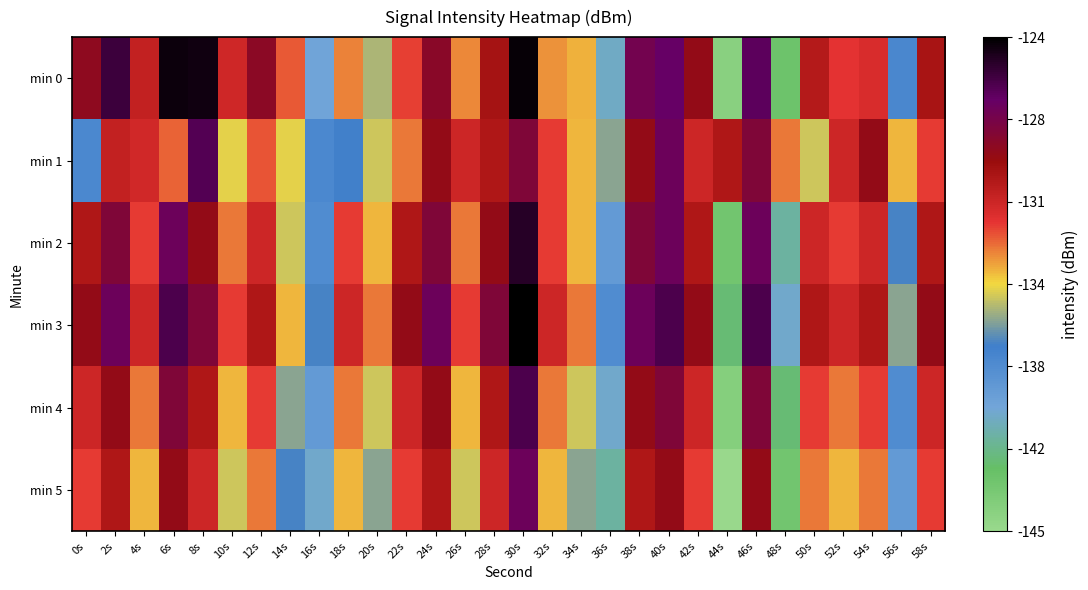

Reading left to right, list all the values displayed in this chart.

min 0: 0s=-128.7	2s=-125.6	4s=-130.7	6s=-124.4	8s=-124.5	10s=-131.1	12s=-128.6	14s=-132.5	16s=-139.7	18s=-133.2	20s=-135.5	22s=-132.1	24s=-128.5	26s=-133.2	28s=-129.7	30s=-124.2	32s=-133.4	34s=-133.9	36s=-140.2	38s=-127.4	40s=-126.7	42s=-128.9	44s=-144.1	46s=-126.4	48s=-142.8	50s=-130.2	52s=-131.8	54s=-131.4	56s=-137.7	58s=-129.8
min 1: 0s=-137.8	2s=-130.7	4s=-131.2	6s=-132.6	8s=-126.1	10s=-134.7	12s=-132.4	14s=-134.7	16s=-137.7	18s=-137.0	20s=-135.0	22s=-133.0	24s=-129.0	26s=-131.0	28s=-130.0	30s=-128.0	32s=-132.0	34s=-134.0	36s=-136.0	38s=-129.0	40s=-127.0	42s=-131.0	44s=-130.0	46s=-128.0	48s=-133.0	50s=-135.0	52s=-131.0	54s=-129.0	56s=-134.0	58s=-132.0
min 2: 0s=-130.0	2s=-128.0	4s=-132.0	6s=-127.0	8s=-129.0	10s=-133.0	12s=-131.0	14s=-135.0	16s=-138.0	18s=-132.0	20s=-134.0	22s=-130.0	24s=-128.0	26s=-133.0	28s=-129.0	30s=-125.0	32s=-132.0	34s=-134.0	36s=-139.0	38s=-128.0	40s=-127.0	42s=-130.0	44s=-143.0	46s=-127.0	48s=-141.0	50s=-131.0	52s=-132.0	54s=-131.0	56s=-137.0	58s=-130.0
min 3: 0s=-129.0	2s=-127.0	4s=-131.0	6s=-126.0	8s=-128.0	10s=-132.0	12s=-130.0	14s=-134.0	16s=-137.0	18s=-131.0	20s=-133.0	22s=-129.0	24s=-127.0	26s=-132.0	28s=-128.0	30s=-124.0	32s=-131.0	34s=-133.0	36s=-138.0	38s=-127.0	40s=-126.0	42s=-129.0	44s=-142.0	46s=-126.0	48s=-140.0	50s=-130.0	52s=-131.0	54s=-130.0	56s=-136.0	58s=-129.0
min 4: 0s=-131.0	2s=-129.0	4s=-133.0	6s=-128.0	8s=-130.0	10s=-134.0	12s=-132.0	14s=-136.0	16s=-139.0	18s=-133.0	20s=-135.0	22s=-131.0	24s=-129.0	26s=-134.0	28s=-130.0	30s=-126.0	32s=-133.0	34s=-135.0	36s=-140.0	38s=-129.0	40s=-128.0	42s=-131.0	44s=-144.0	46s=-128.0	48s=-142.0	50s=-132.0	52s=-133.0	54s=-132.0	56s=-138.0	58s=-131.0
min 5: 0s=-132.0	2s=-130.0	4s=-134.0	6s=-129.0	8s=-131.0	10s=-135.0	12s=-133.0	14s=-137.0	16s=-140.0	18s=-134.0	20s=-136.0	22s=-132.0	24s=-130.0	26s=-135.0	28s=-131.0	30s=-127.0	32s=-134.0	34s=-136.0	36s=-141.0	38s=-130.0	40s=-129.0	42s=-132.0	44s=-145.0	46s=-129.0	48s=-143.0	50s=-133.0	52s=-134.0	54s=-133.0	56s=-139.0	58s=-132.0